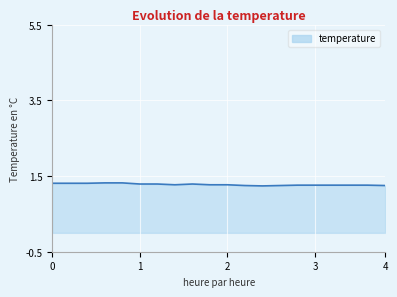

What is the greatest value displayed?

1.3